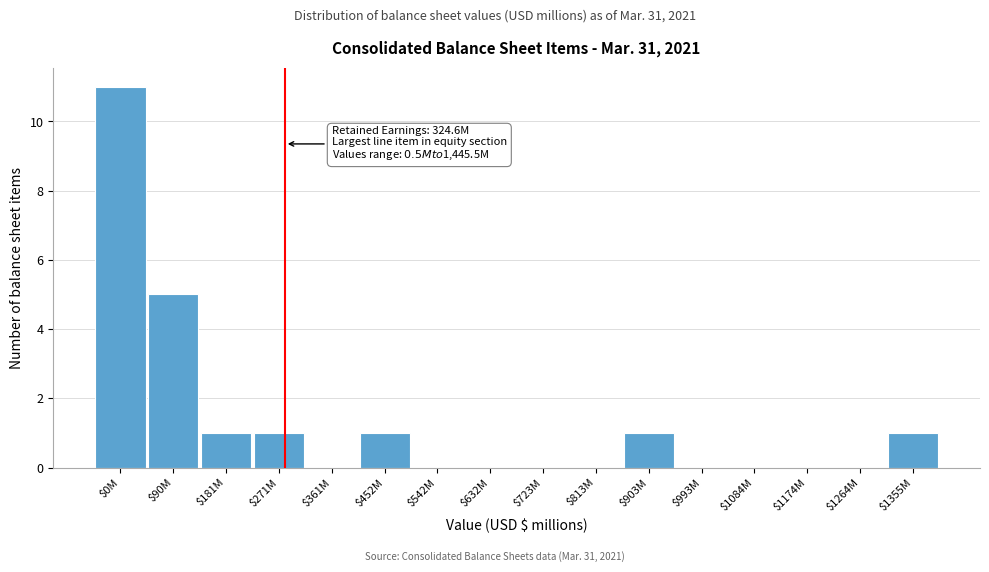

True or false: the data shows 0 at $993M.

True